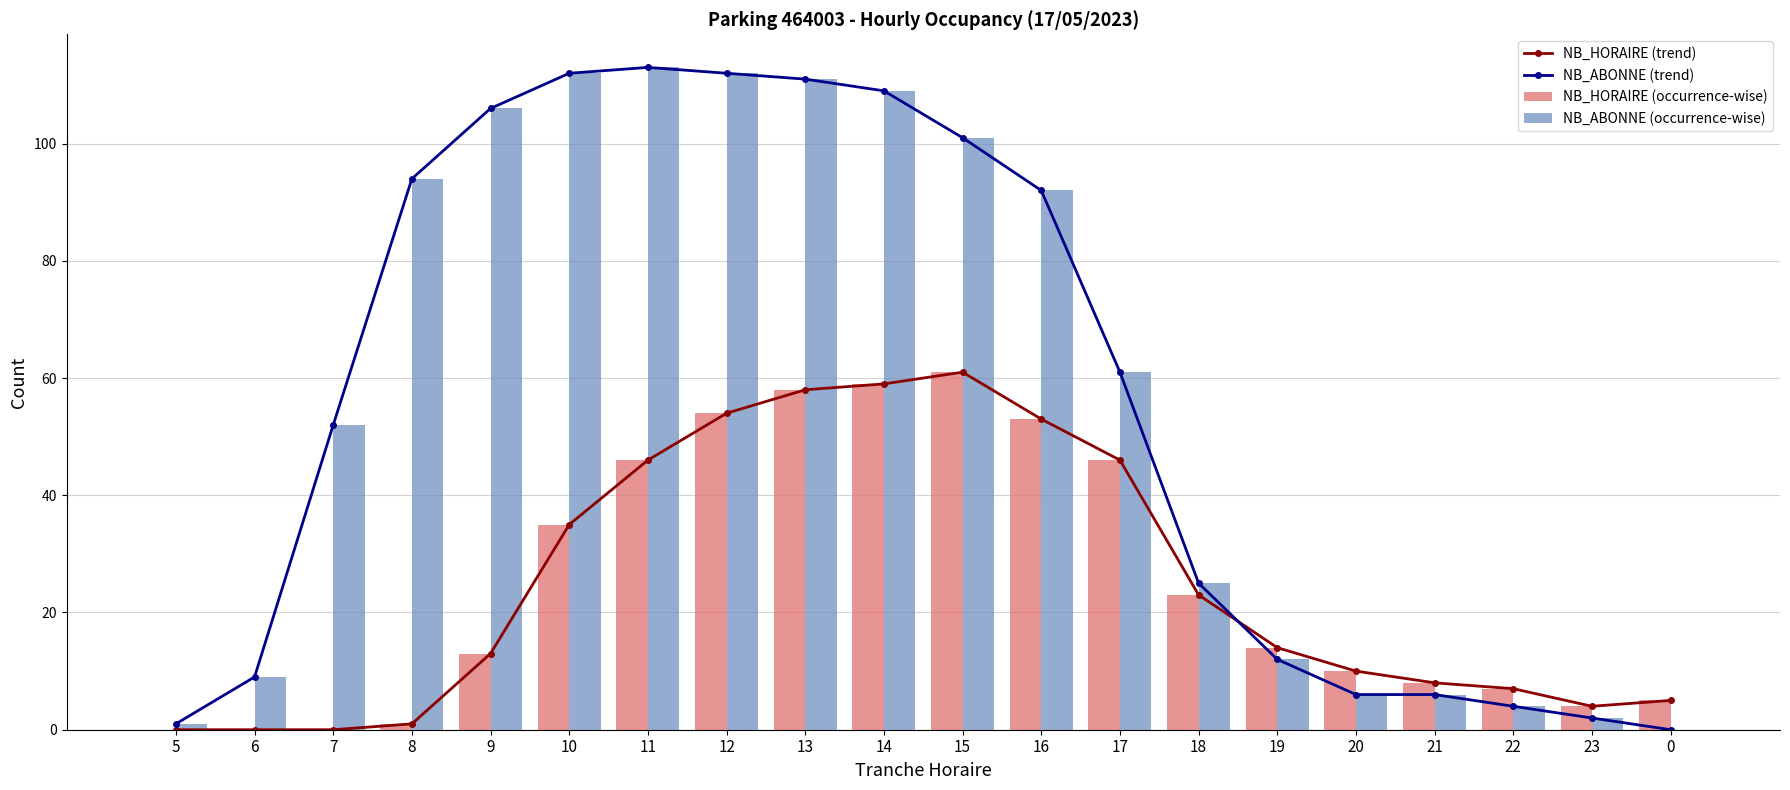

What is the spread (max minus min) of values at 22?

3